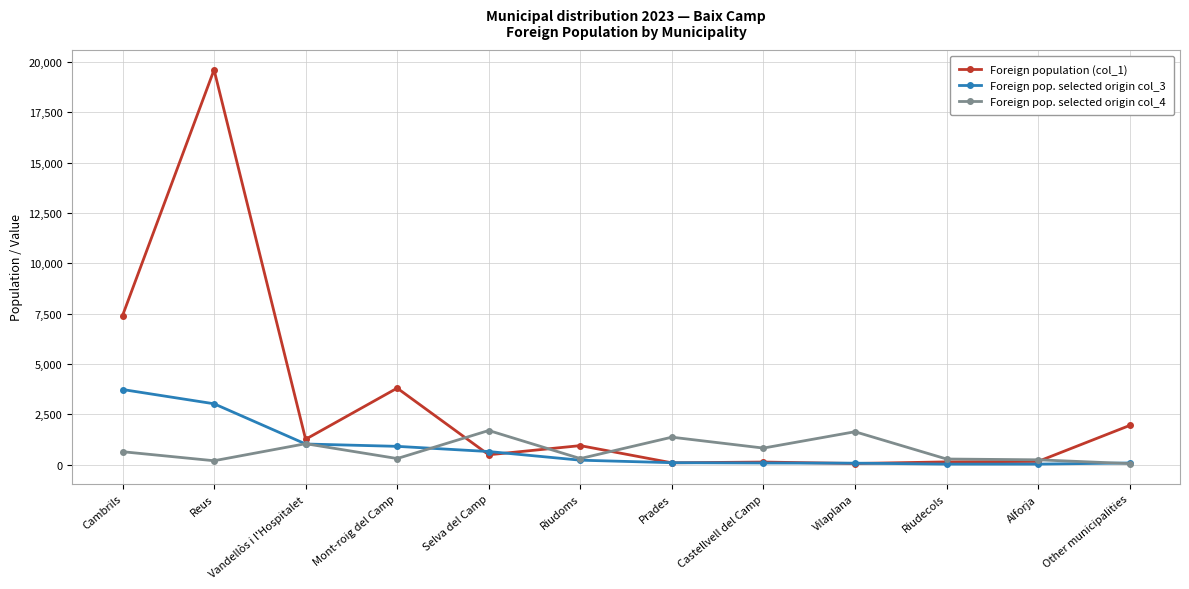

At Cambrils, list the series in order from smallest to largest.

Foreign pop. selected origin col_4, Foreign pop. selected origin col_3, Foreign population (col_1)